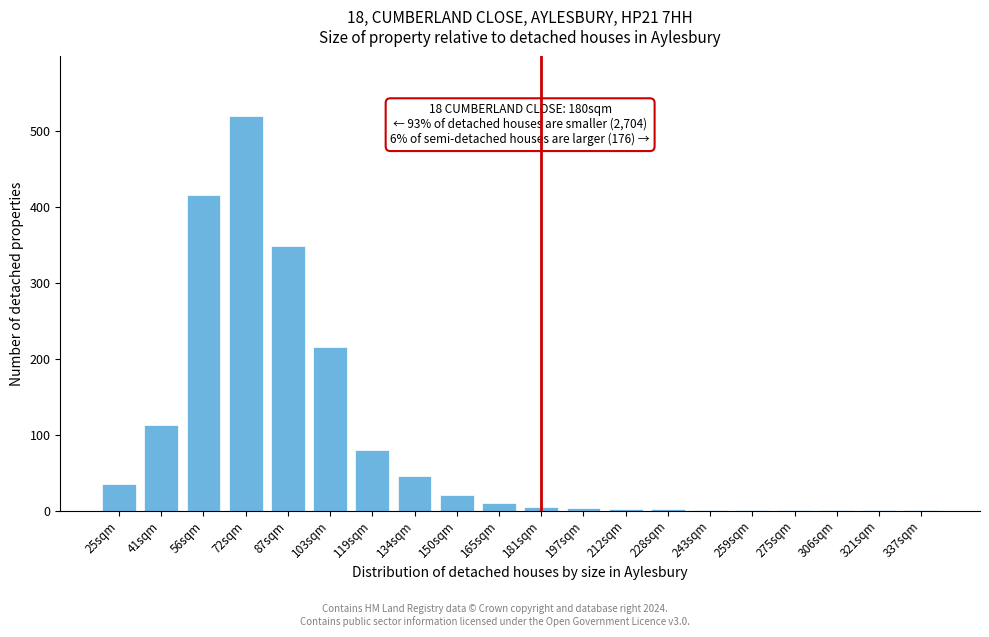

What is the change in value from 25sqm to 150sqm?

-15